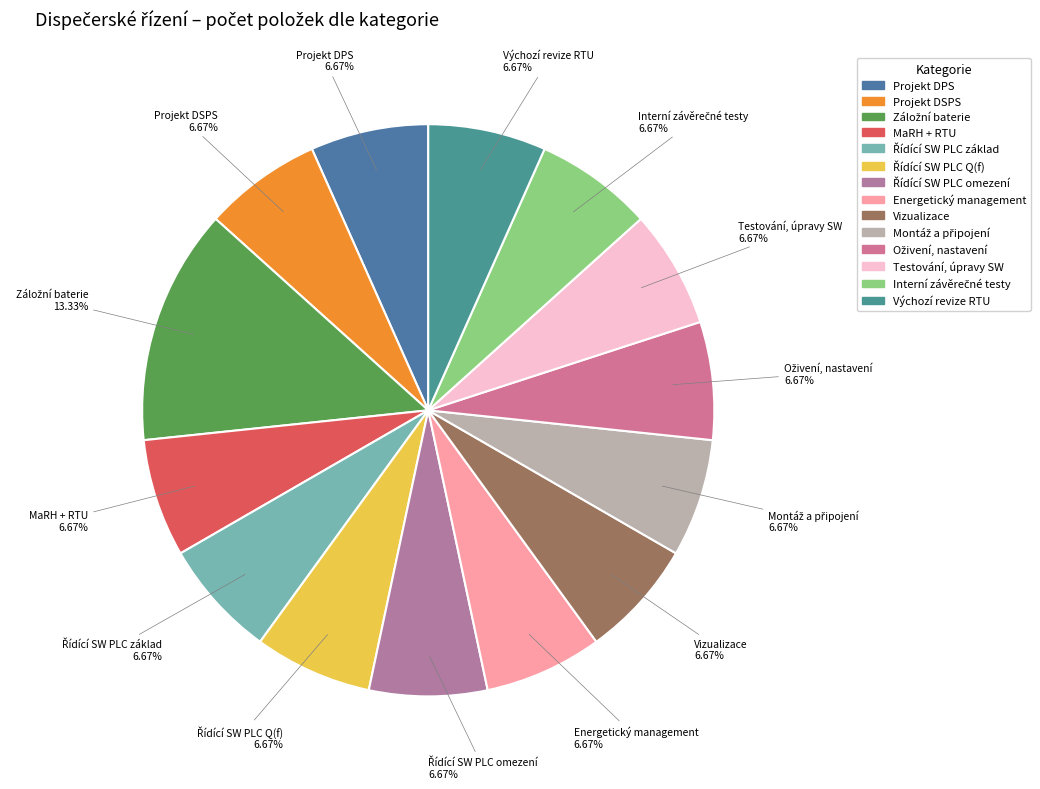

Does Výchozí revize RTU represent more than half of the total?

No